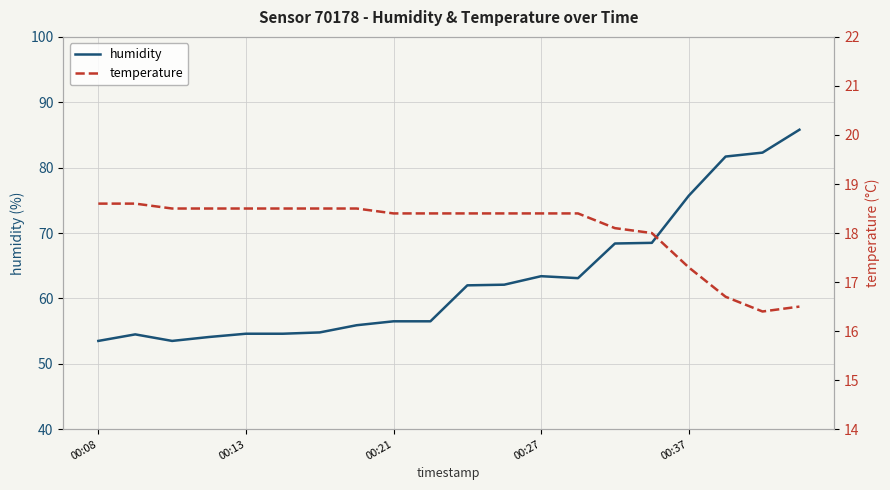

How many lines are shown in the chart?

2